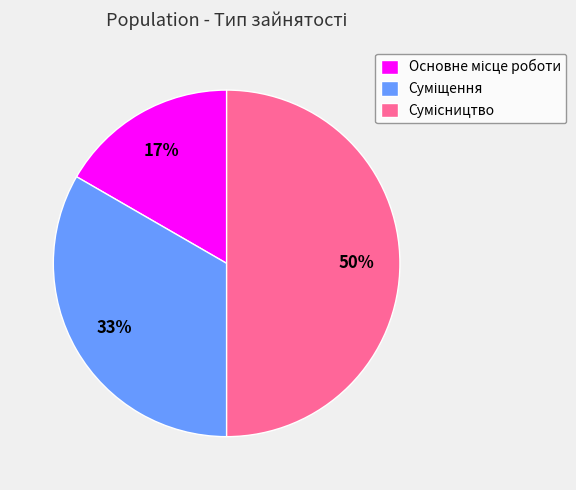

To the nearest percent, what is the difference between the largest and smallest slice percentages?

33%